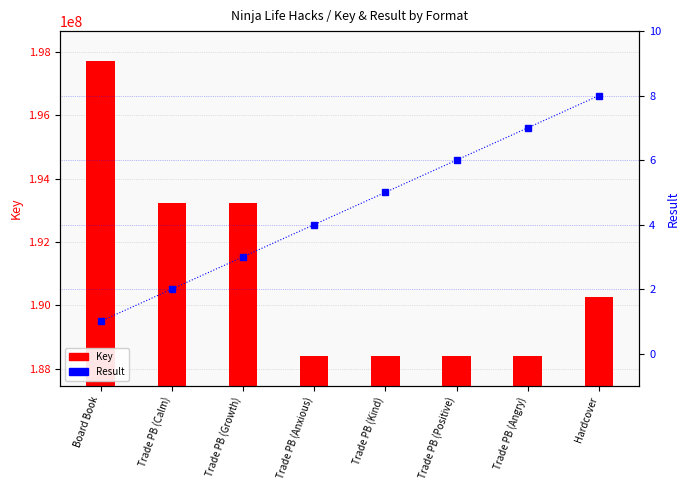

What is the label of the 1st bar from the left?

Board Book